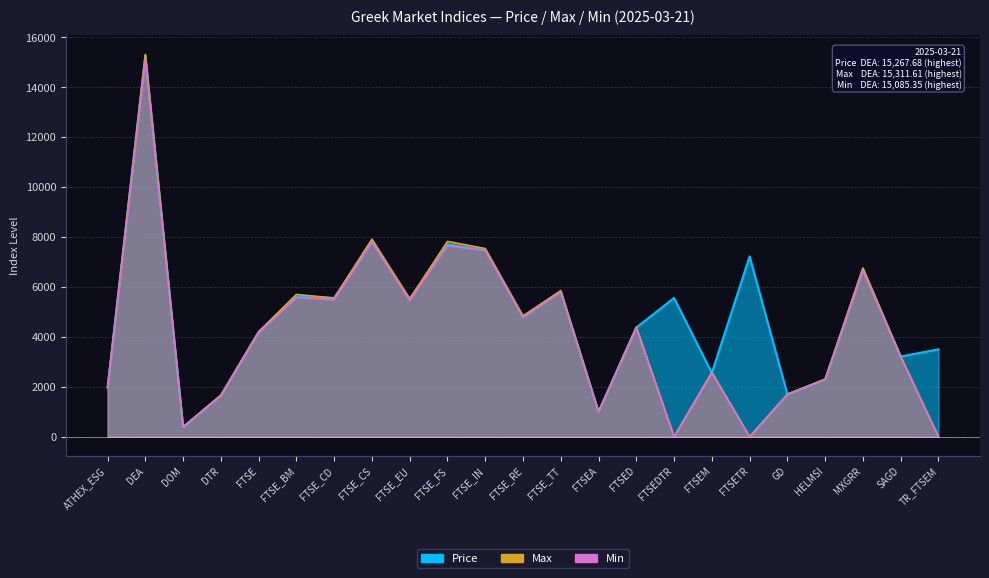

True or false: Max has more than 1 points higher than both neighbors.

True